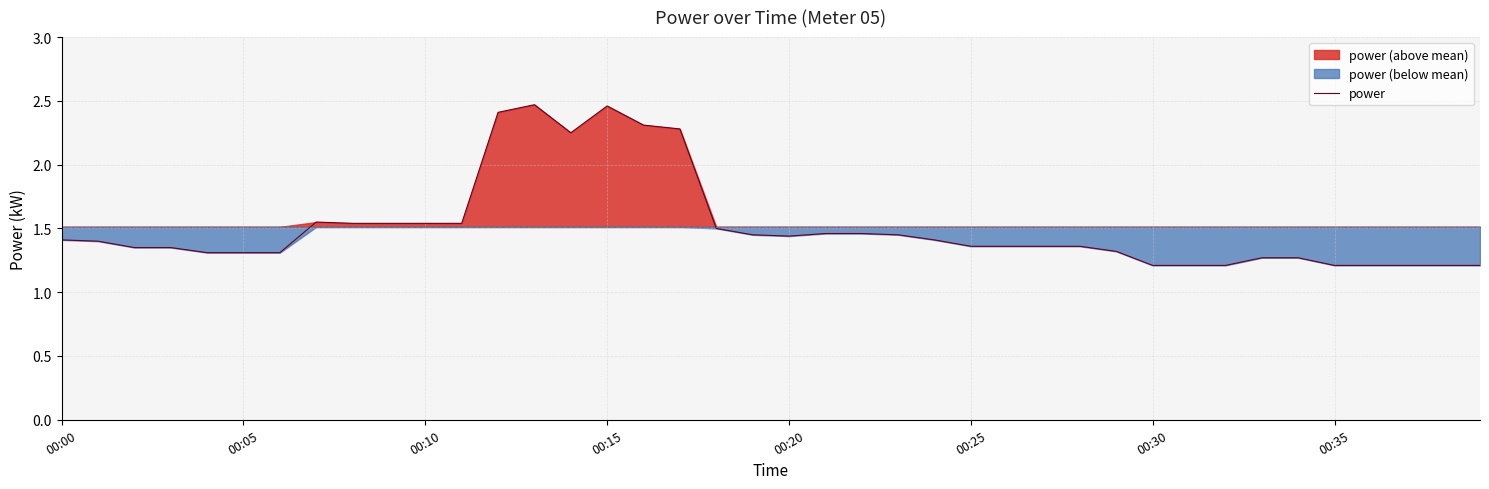

What is the difference between the maximum and minimum values?

1.3